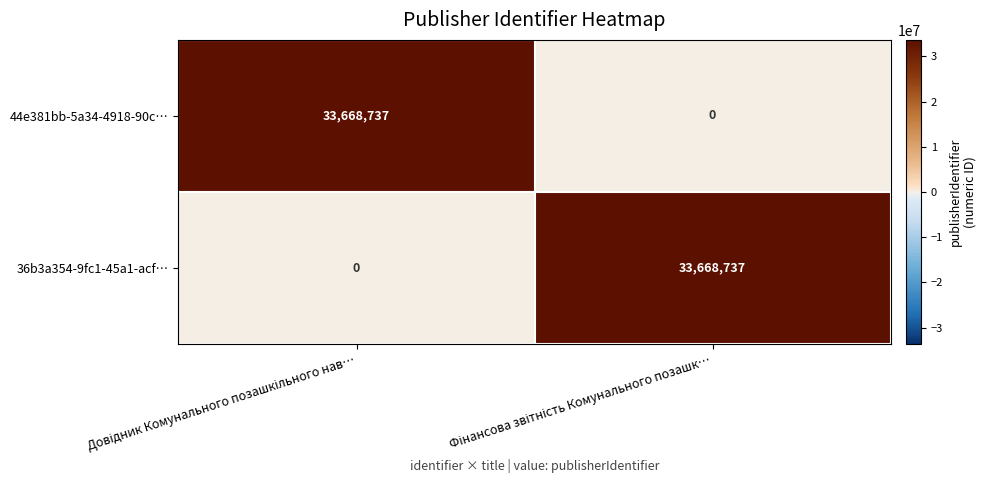

What is the greatest value displayed?

33668737